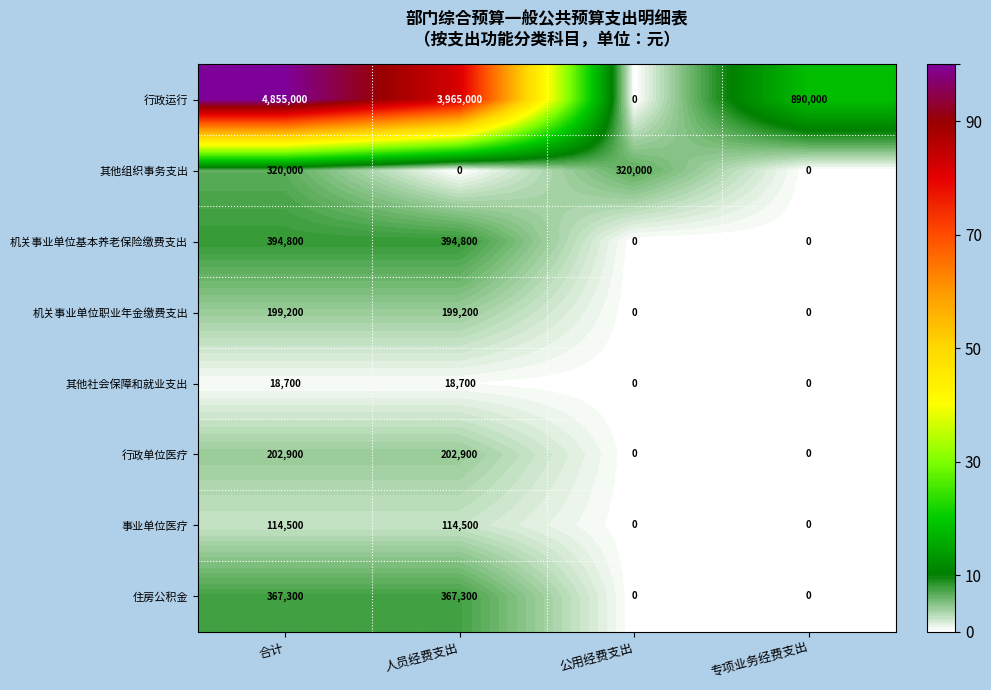

What is the spread (max minus min) of values at 公用经费支出?

320000